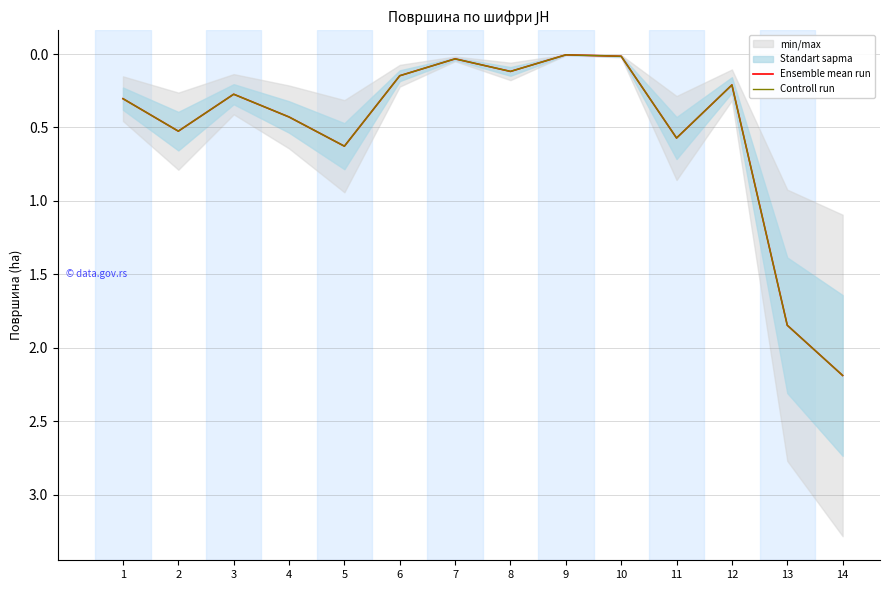

At which category does Ensemble mean run reach its first local peak?

2